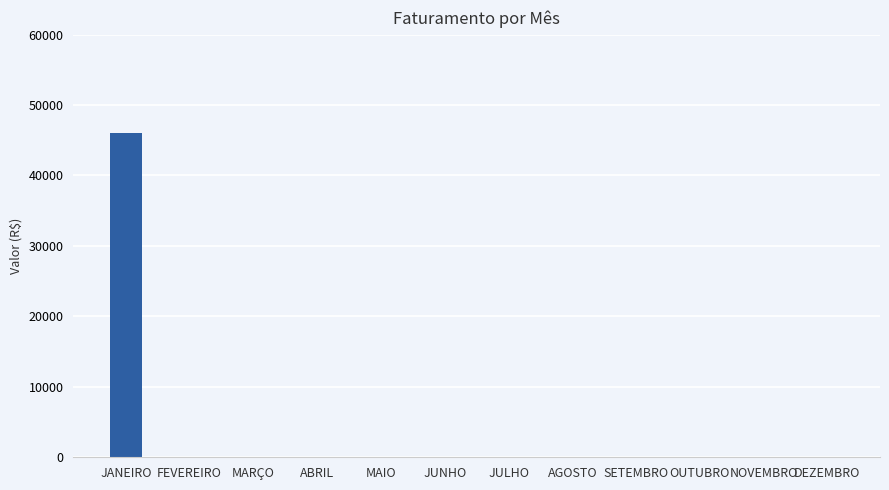

What is the sum of all values?

46000